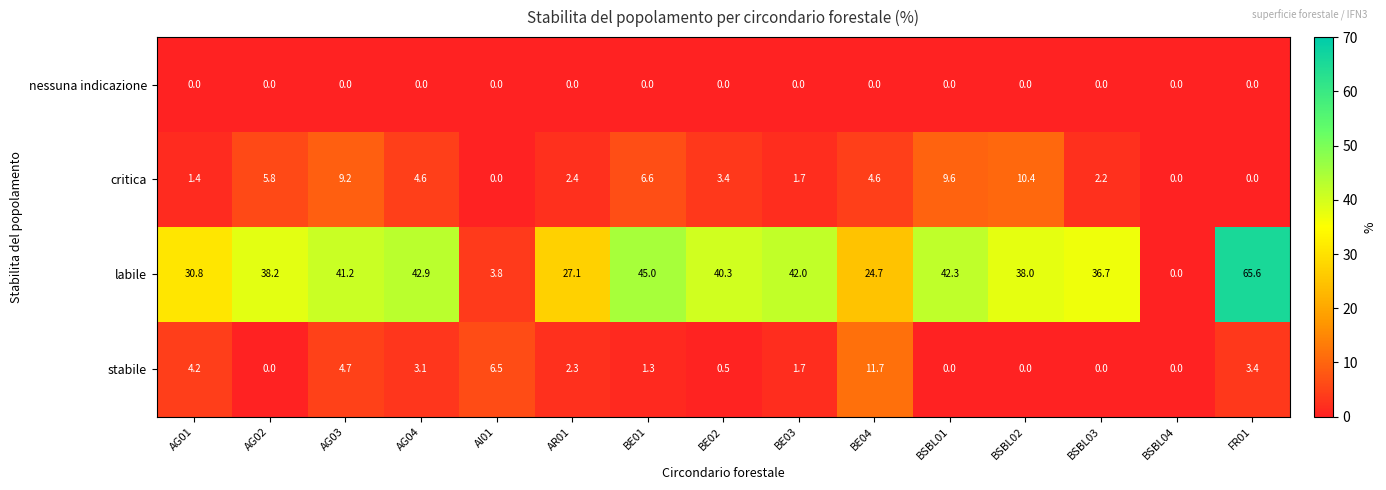

True or false: critica has a value of 1.3 at AR01.

False